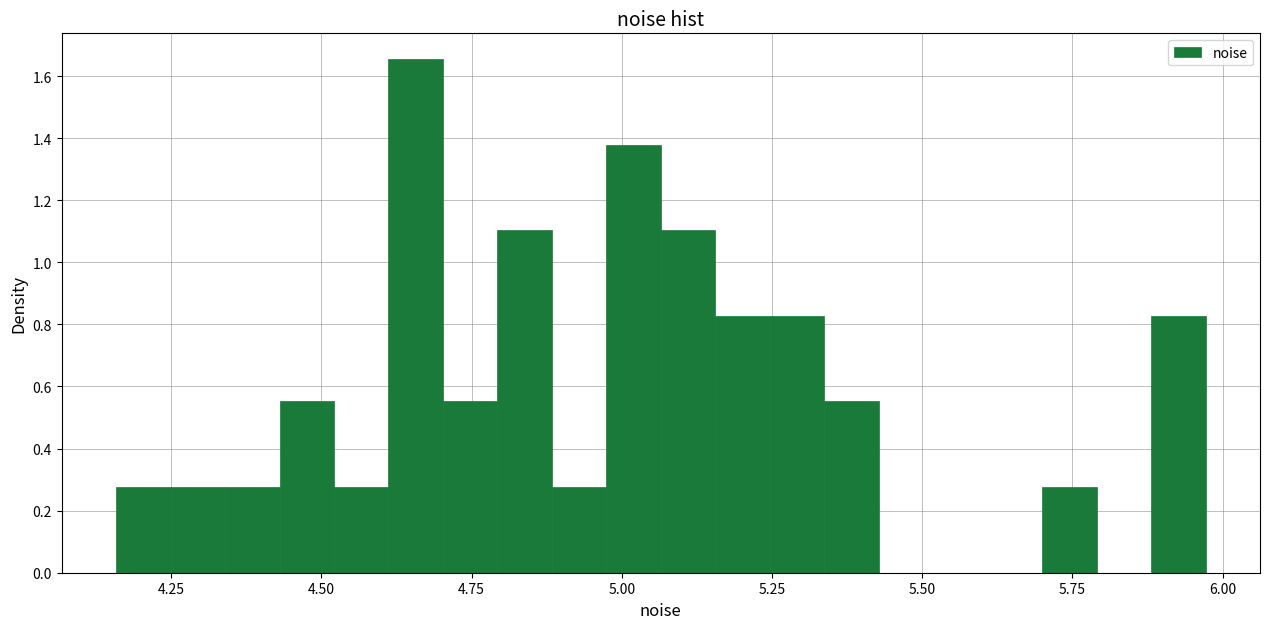

Read against the x-axis, roughly where is the centre of the tallest bar?

4.65